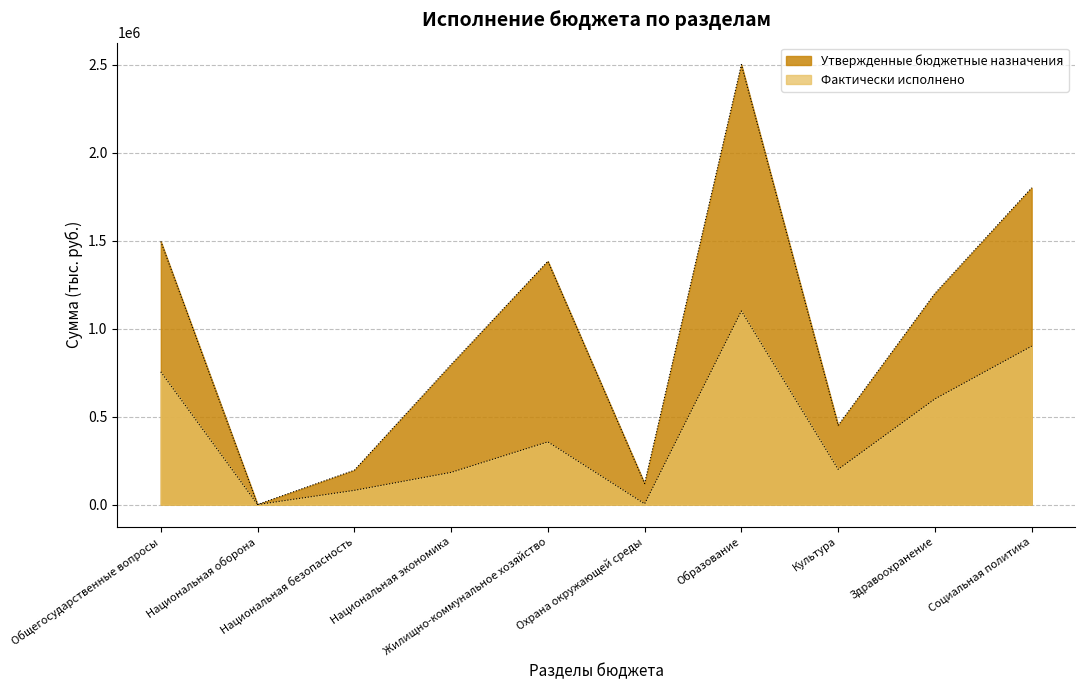

What is the label of the 6th point from the right?

Жилищно-коммунальное хозяйство